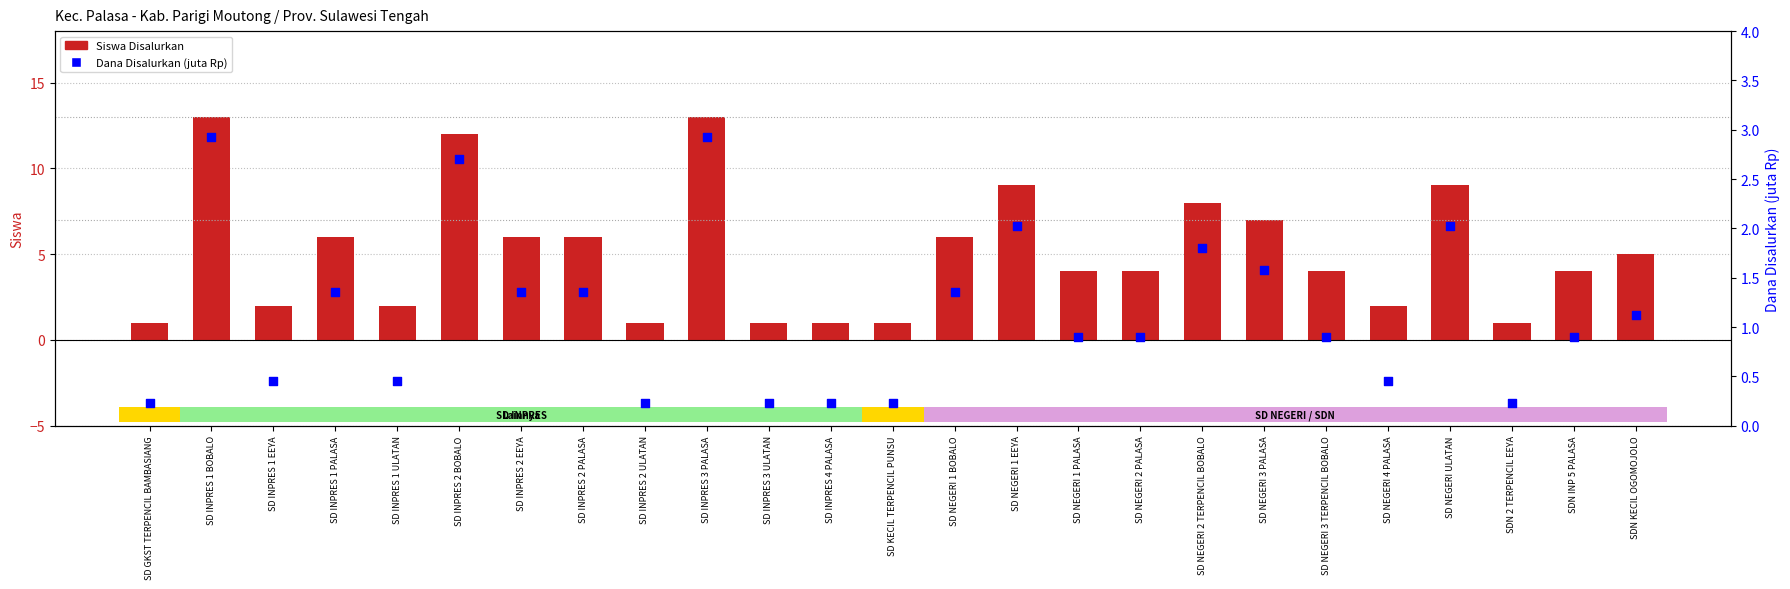

Which series contains the lowest Y value?

Dana Disalurkan (juta)